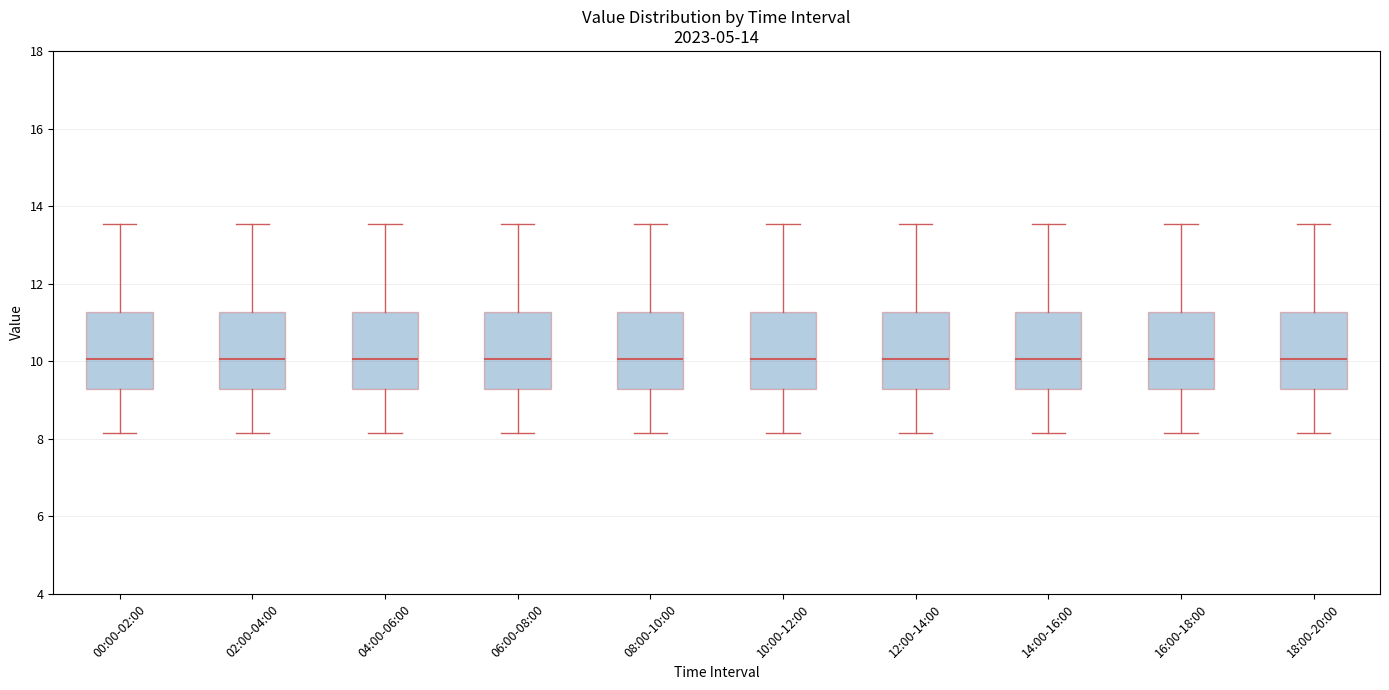

Reading left to right, read every box against the y-axis: the position of its median line, the range the box covers, and the ends of its whiskers. The values are not printed on the chart, so give them approximately, as read against the axis.

00:00-02:00: median 10.0, box 9.2 to 11.2, whiskers 8.2 to 13.6
02:00-04:00: median 10.0, box 9.2 to 11.2, whiskers 8.2 to 13.6
04:00-06:00: median 10.0, box 9.2 to 11.2, whiskers 8.2 to 13.6
06:00-08:00: median 10.0, box 9.2 to 11.2, whiskers 8.2 to 13.6
08:00-10:00: median 10.0, box 9.2 to 11.2, whiskers 8.2 to 13.6
10:00-12:00: median 10.0, box 9.2 to 11.2, whiskers 8.2 to 13.6
12:00-14:00: median 10.0, box 9.2 to 11.2, whiskers 8.2 to 13.6
14:00-16:00: median 10.0, box 9.2 to 11.2, whiskers 8.2 to 13.6
16:00-18:00: median 10.0, box 9.2 to 11.2, whiskers 8.2 to 13.6
18:00-20:00: median 10.0, box 9.2 to 11.2, whiskers 8.2 to 13.6